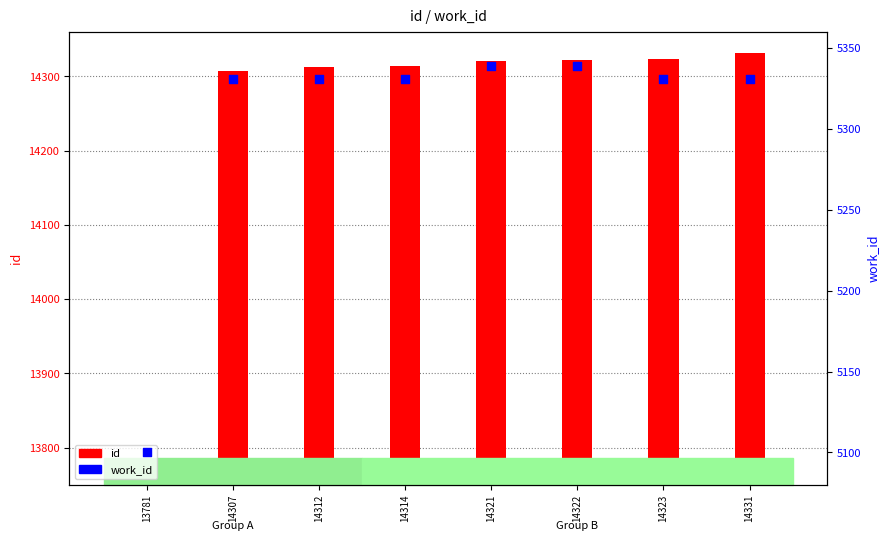

What are all the series names shown in the legend?

id, work_id